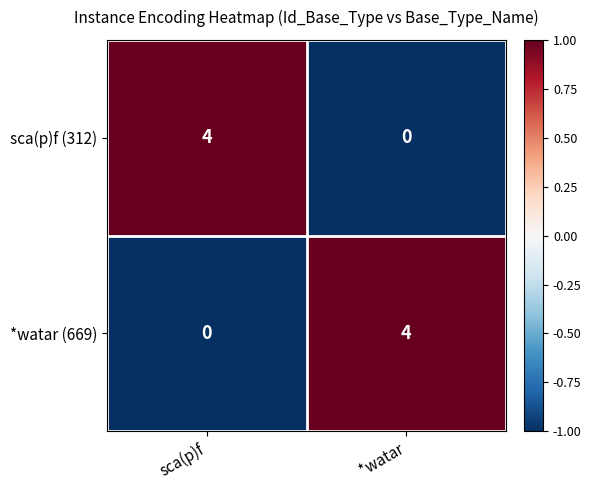

Where is *watar (669) nearest to the value 2?

sca(p)f